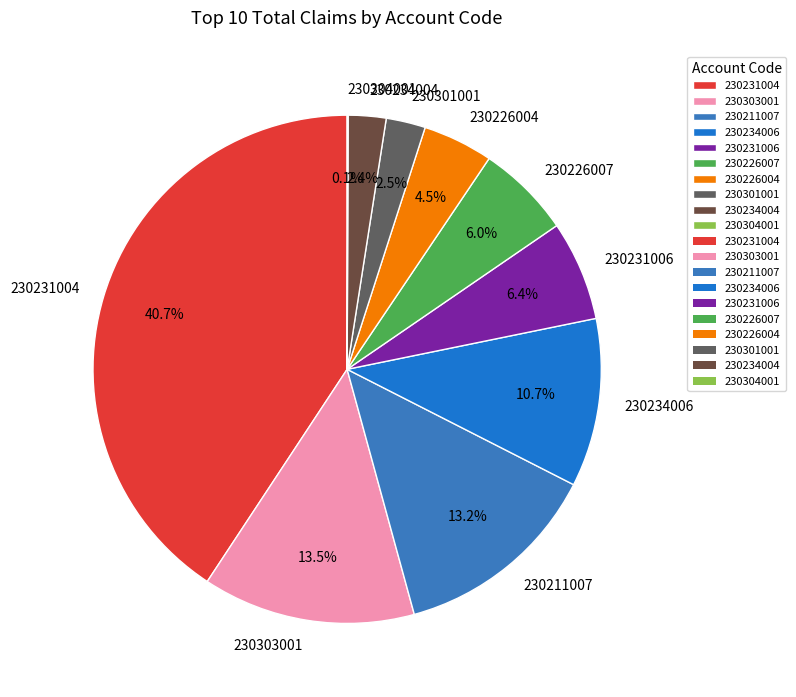

Which category has the biggest portion of the pie?

230231004